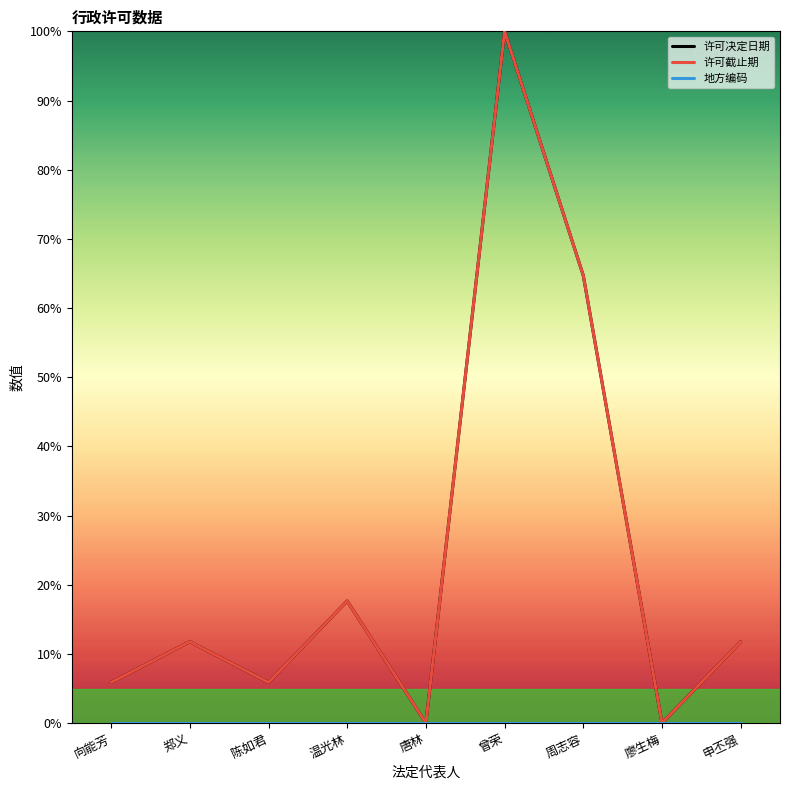

In 许可决定日期, how many points are higher than both neighbors (excluding endpoints)?

3